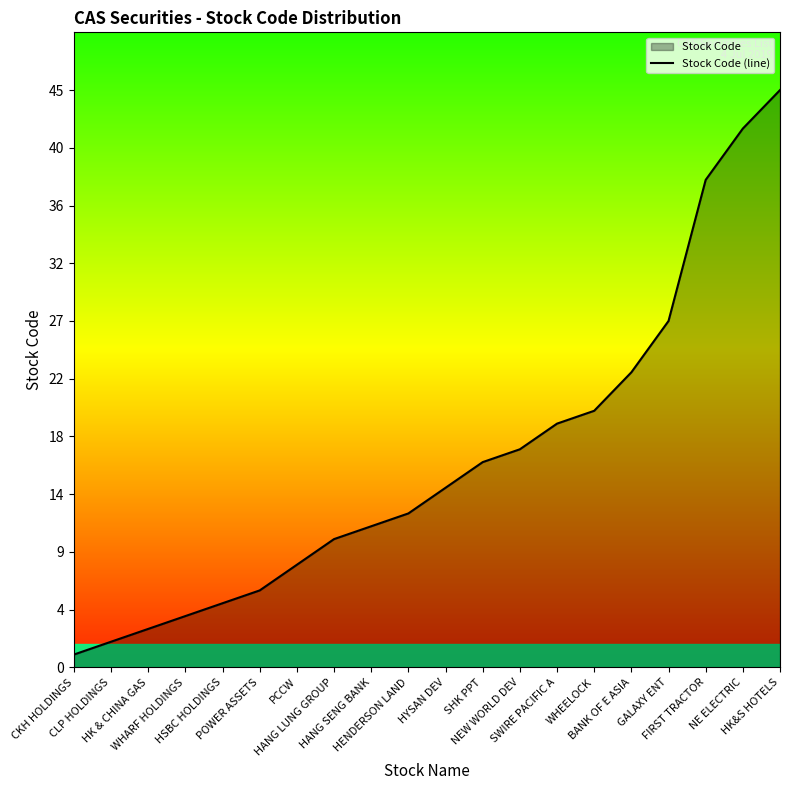

True or false: the data shows 11 at HANG SENG BANK.

True